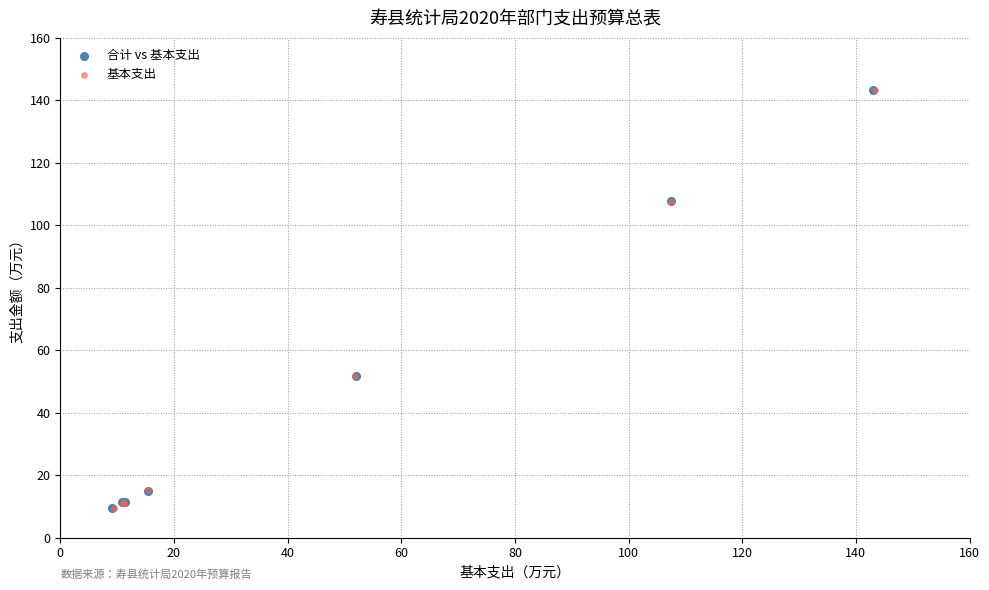

Which series has the largest Y range (max minus min)?

基本支出